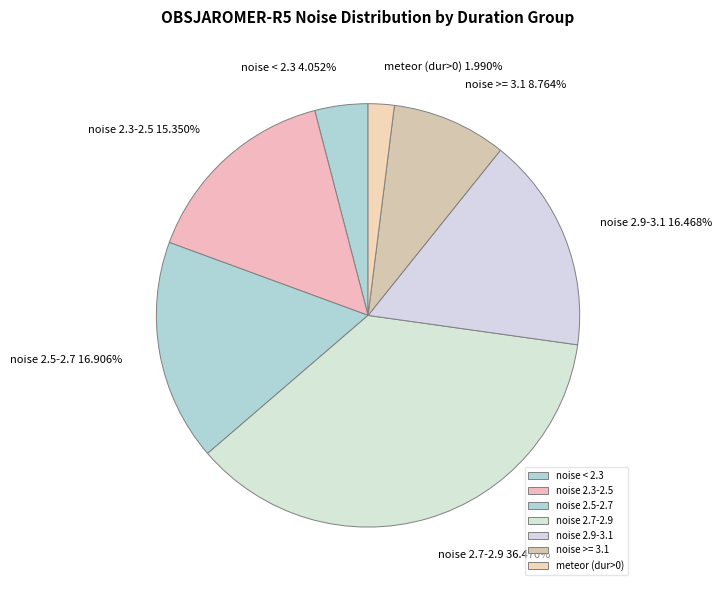

Is meteor (dur>0) the majority of the pie?

No